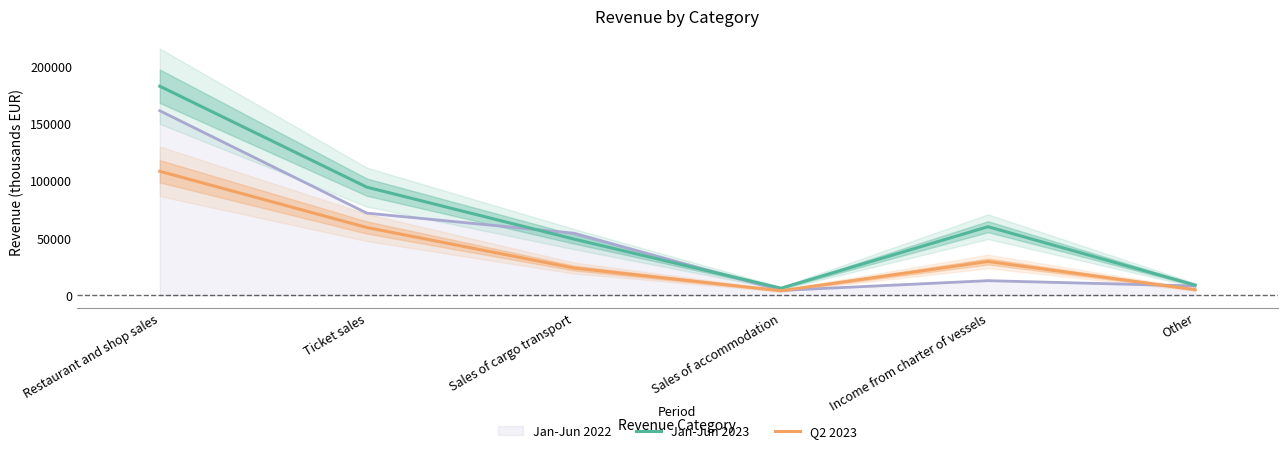

Rank the series by their maximum value, from lowest to highest.

Q2 2023, Jan-Jun 2023